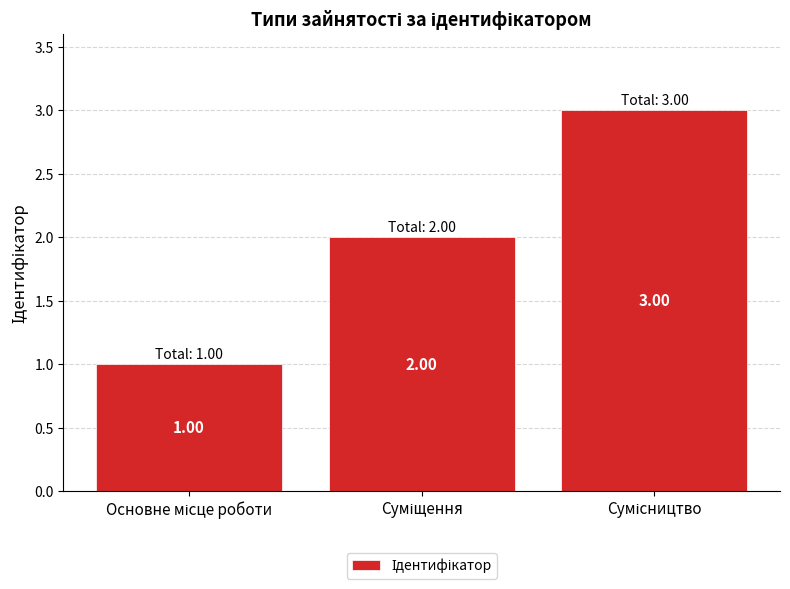

What is the sum of all values?

6